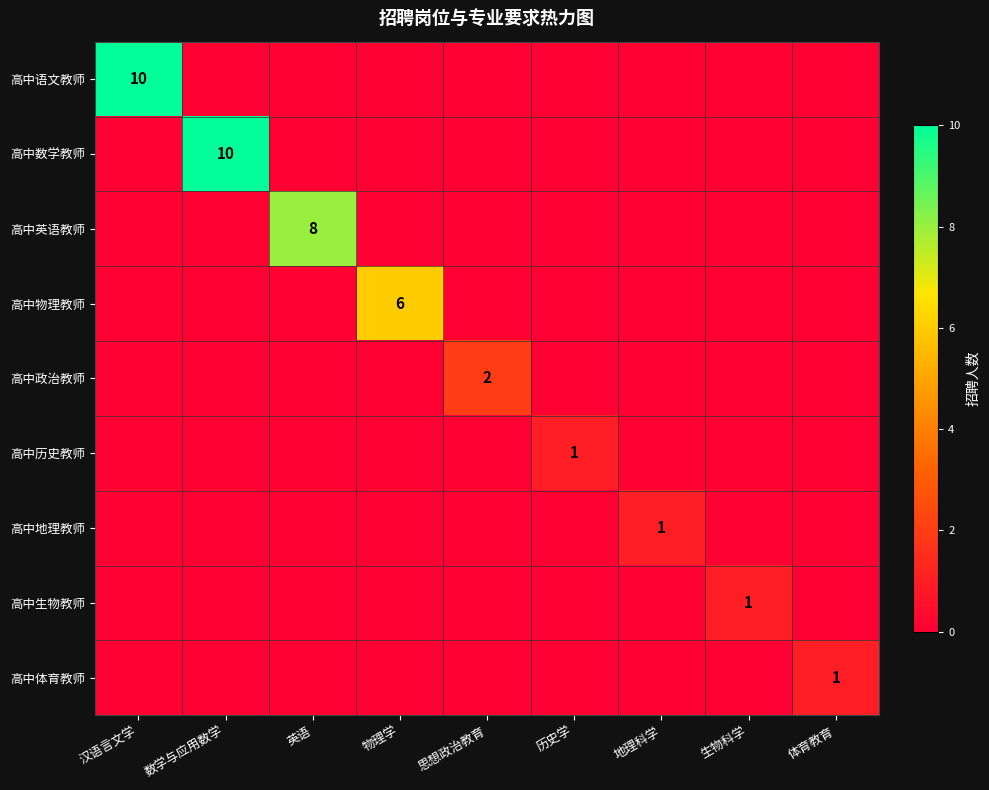

Which has a higher value, 数学与应用数学 or 物理学?

数学与应用数学